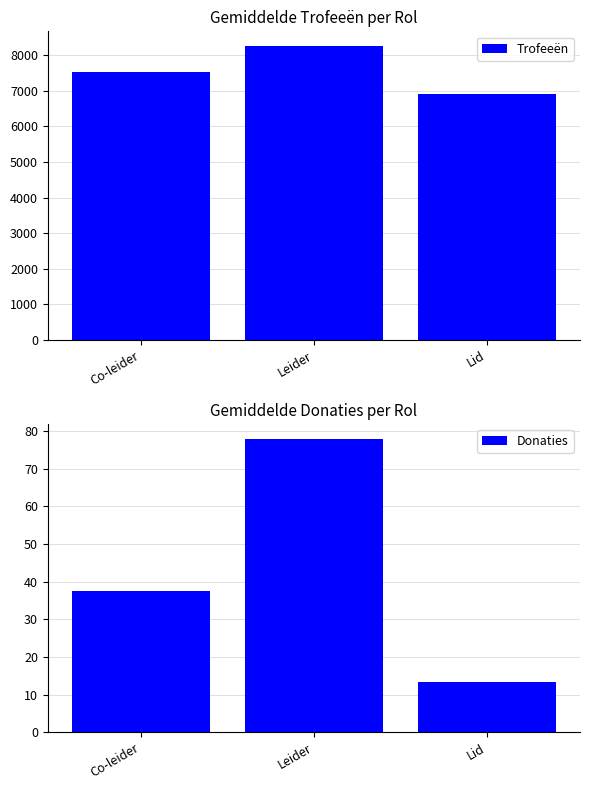

Where does the Donaties series first go above 37?

Co-leider